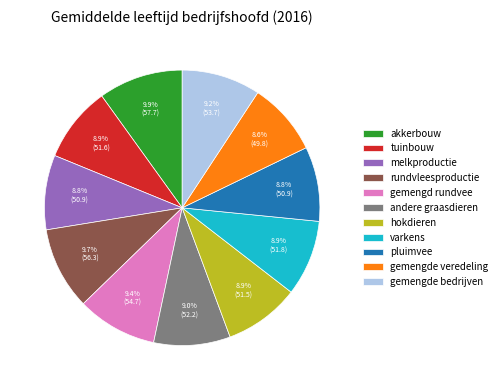

Count the number of slices in the pie.

11